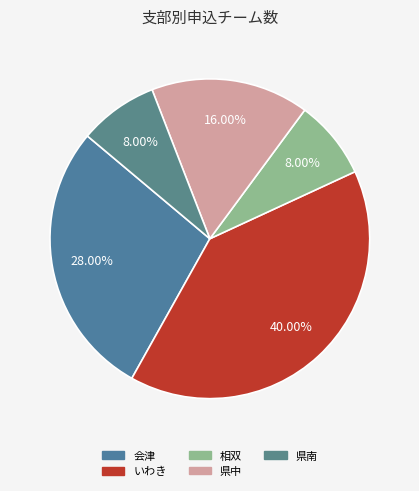

Which has a higher value, 会津 or いわき?

いわき